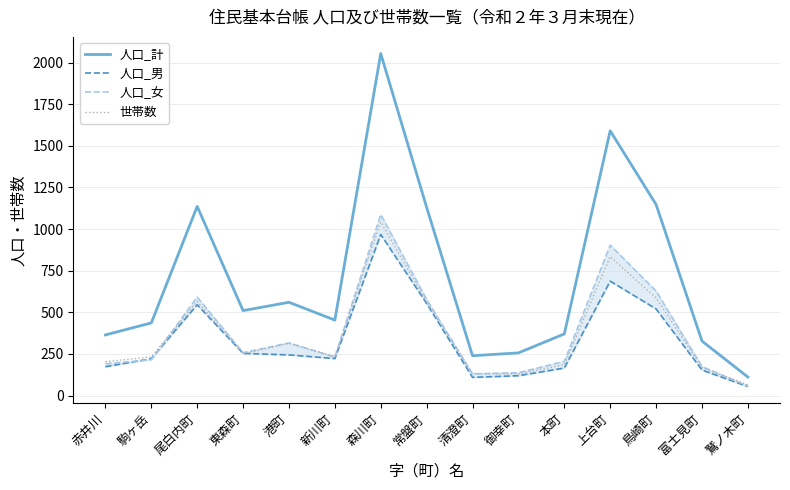

True or false: 世帯数 and 人口_計 cross at least once.

False